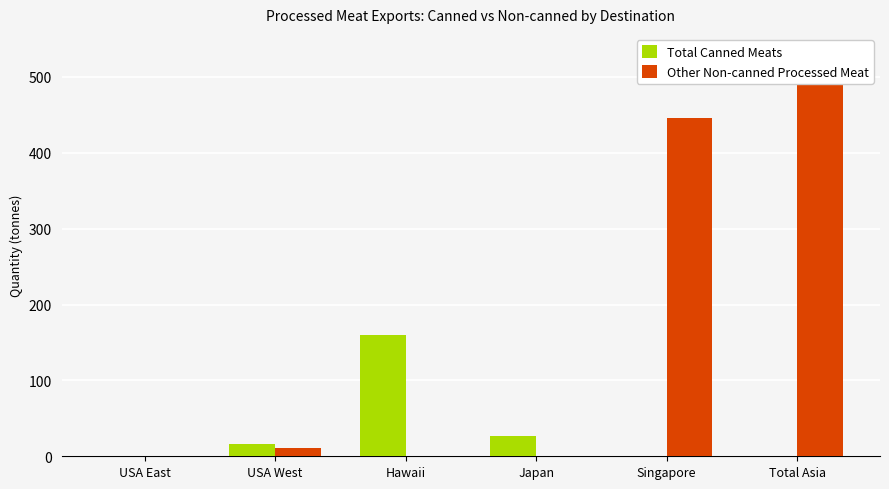

Reading left to right, what are all the values shown in this chart?

Total Canned Meats: 0.0	15.6	160.0	27.3	0.6	0.6
Other Non-canned Processed Meat: 0.0	11.4	0.6	0.0	445.9	530.2